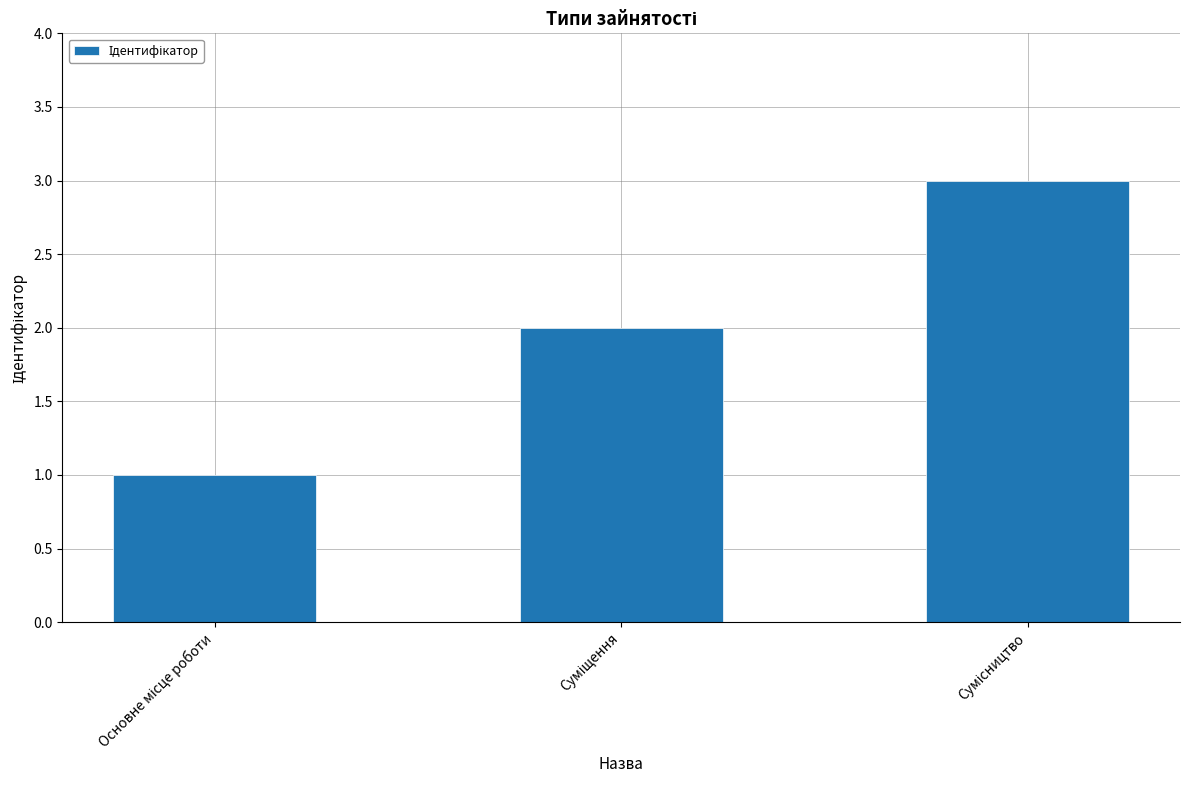

What is the sum of all values?

6